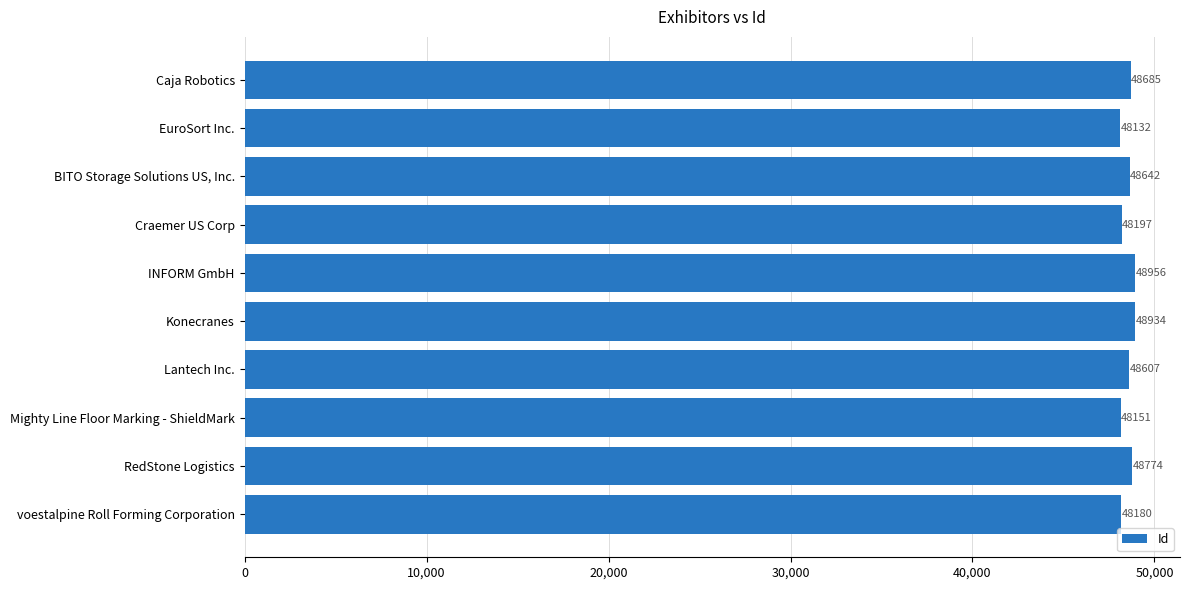

Reading top to bottom, list all the values displayed in this chart.

48685	48132	48642	48197	48956	48934	48607	48151	48774	48180